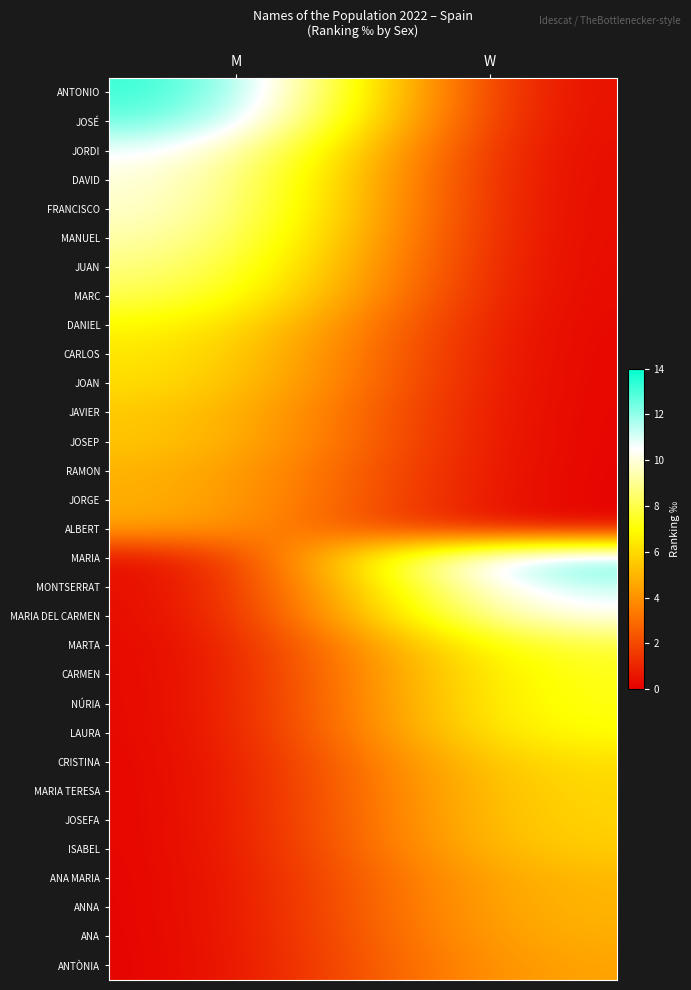

Reading left to right, transcribe all the data shown in this chart.

ANTONIO: M=13.7	W=0.0
JOSÉ: M=13.0	W=0.0
JORDI: M=11.1	W=0.0
DAVID: M=10.3	W=0.0
FRANCISCO: M=10.2	W=0.0
MANUEL: M=9.7	W=0.0
JUAN: M=9.1	W=0.0
MARC: M=8.4	W=0.0
DANIEL: M=7.1	W=0.0
CARLOS: M=6.6	W=0.0
JOAN: M=6.3	W=0.0
JAVIER: M=5.7	W=0.0
JOSEP: M=5.7	W=0.0
RAMON: M=5.1	W=0.0
JORGE: M=5.0	W=0.0
ALBERT: M=4.6	W=0.0
MARIA: M=0.0	W=13.2
MONTSERRAT: M=0.0	W=11.6
MARIA DEL CARMEN: M=0.0	W=10.7
MARTA: M=0.0	W=8.1
CARMEN: M=0.0	W=7.6
NÚRIA: M=0.0	W=7.5
LAURA: M=0.0	W=7.3
CRISTINA: M=0.0	W=6.4
MARIA TERESA: M=0.0	W=6.1
JOSEFA: M=0.0	W=6.1
ISABEL: M=0.0	W=5.9
ANA MARIA: M=0.0	W=5.2
ANNA: M=0.0	W=5.2
ANA: M=0.0	W=5.0
ANTÒNIA: M=0.0	W=4.7